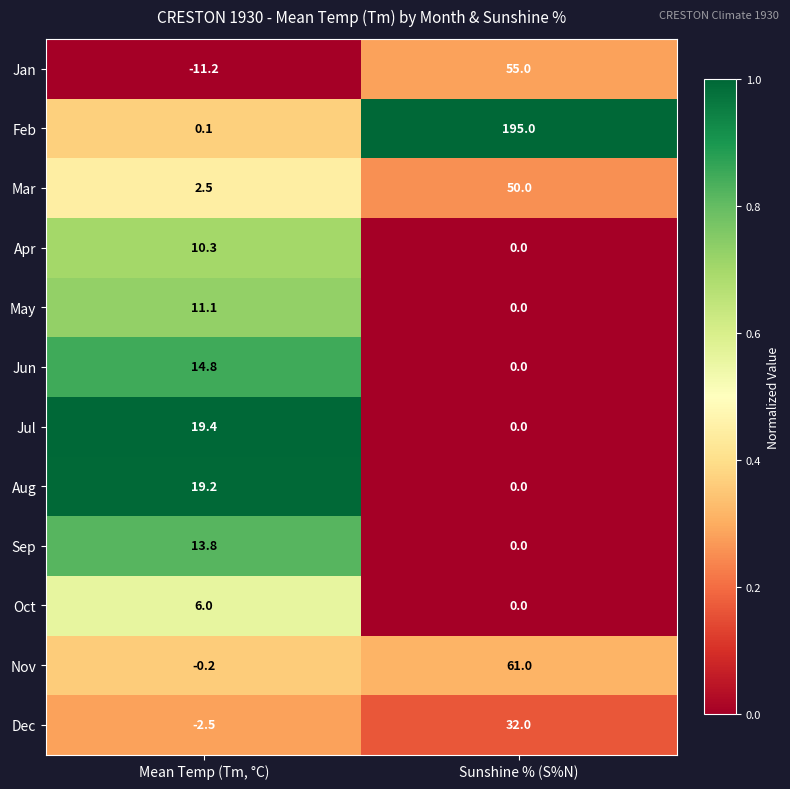

Which series has the largest range (max minus min)?

Feb